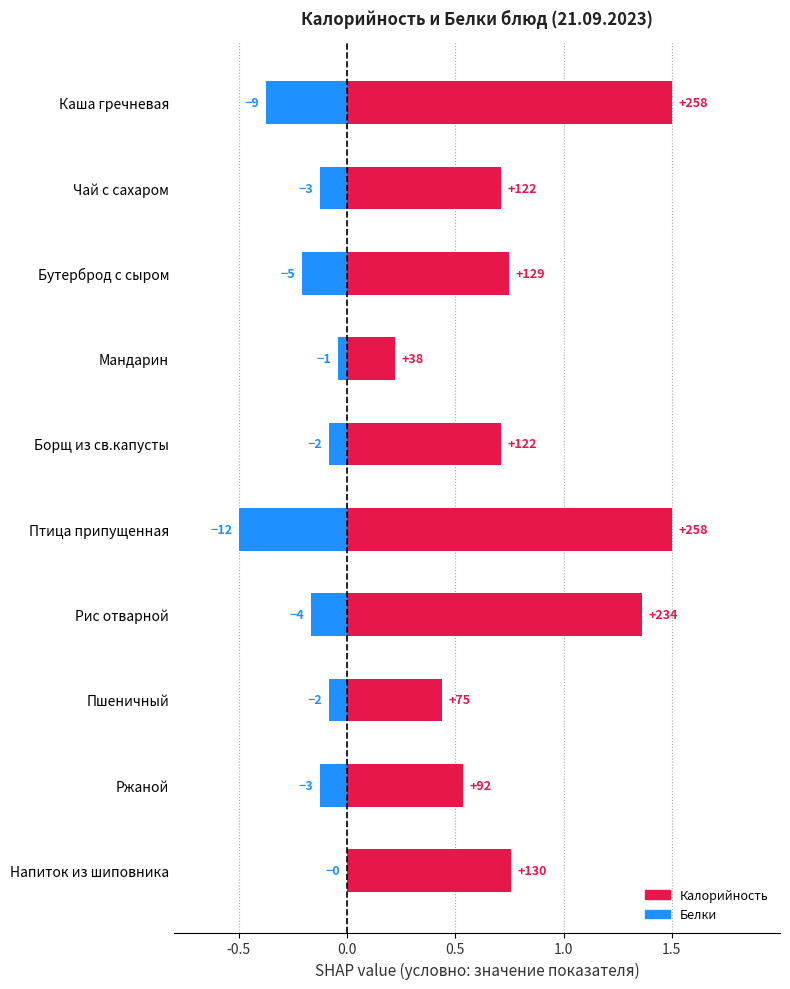

What is the average value of the Калорийность (scaled, positive) series?

0.8